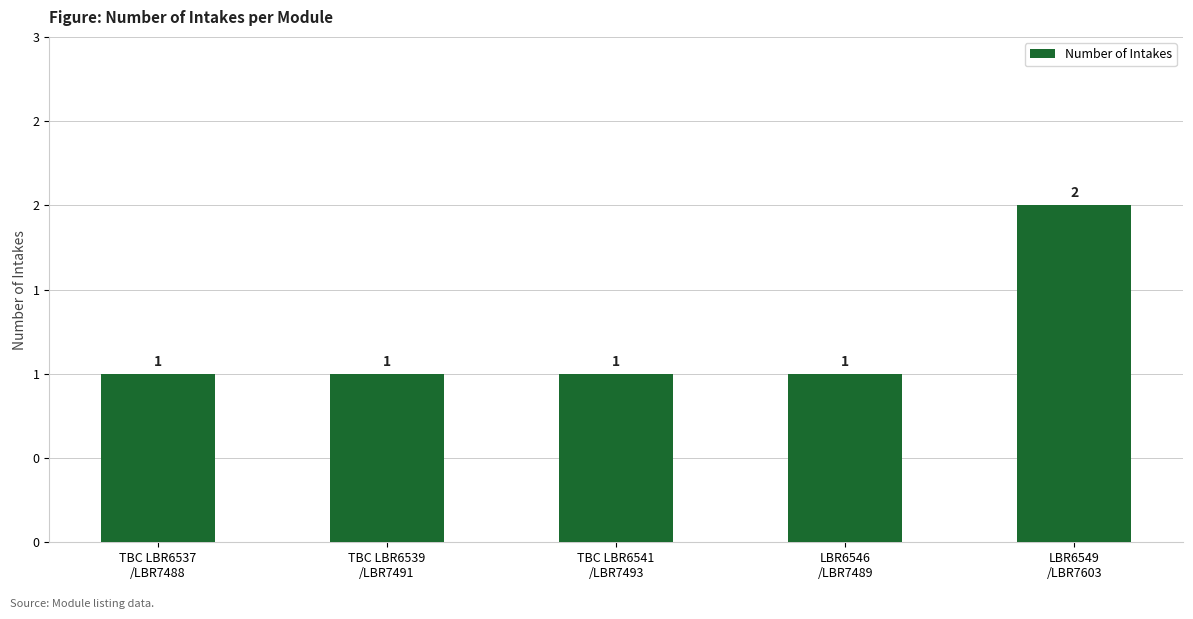

Where is the data nearest to the value 1?

TBC LBR6537
/LBR7488